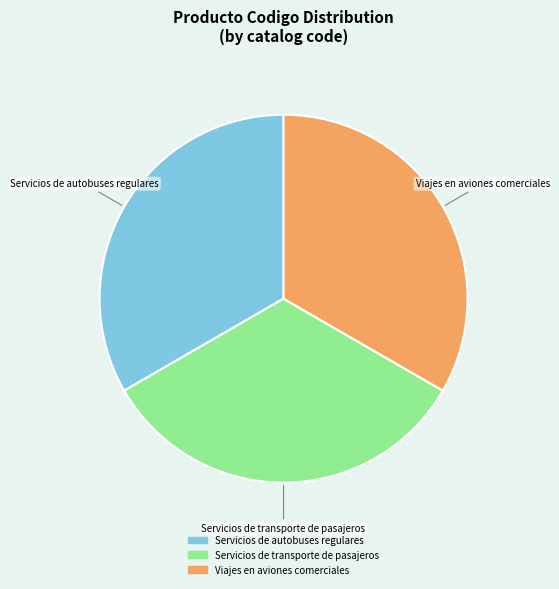

What is the ratio of the value at Servicios de autobuses regulares to the value at Servicios de transporte de pasajeros?

1.0